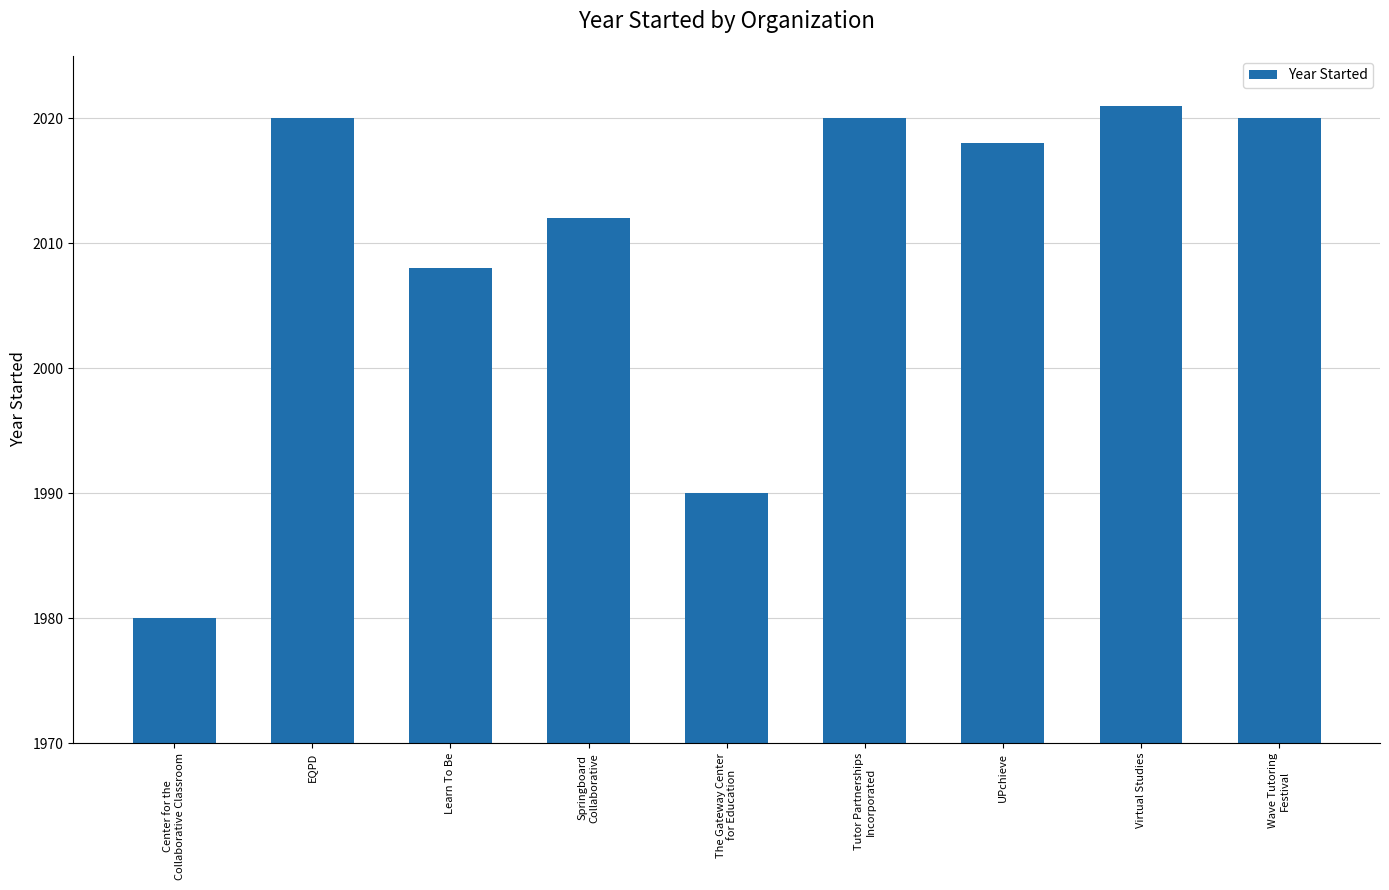

The chart shows a value of 931 at Learn To Be. True or false?

False